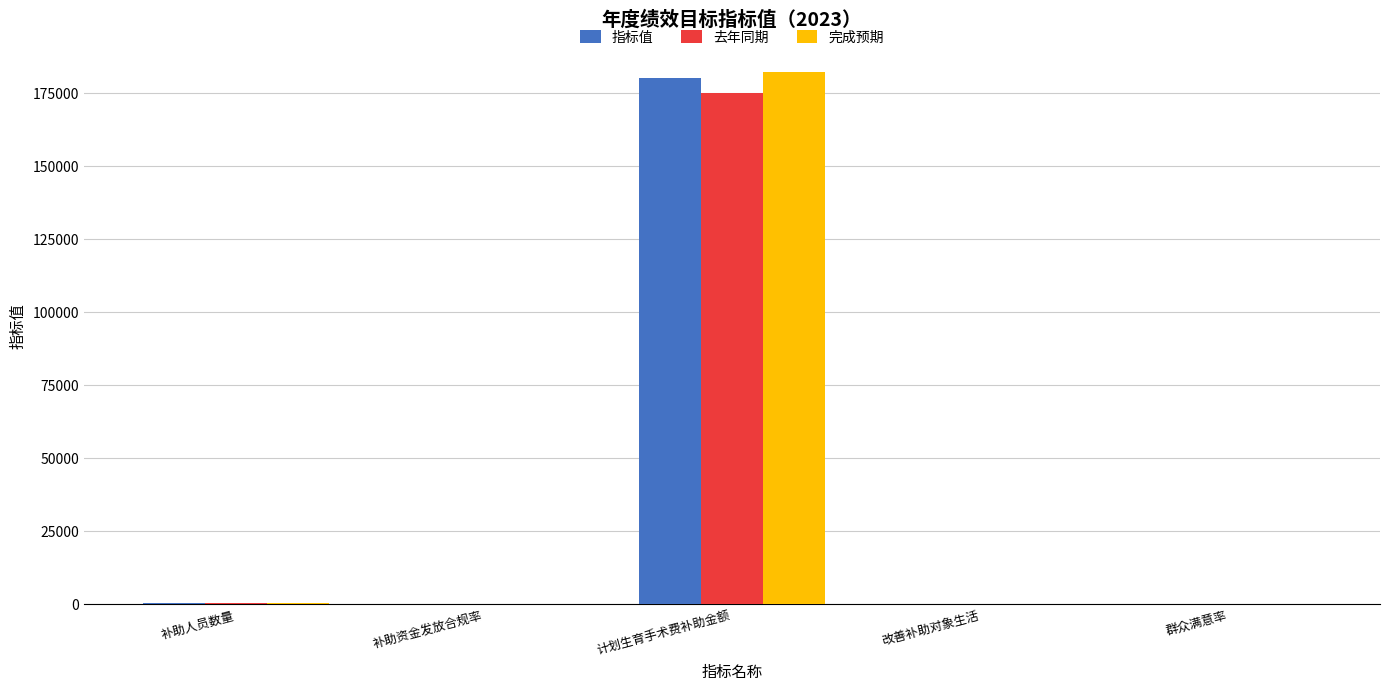

The 去年同期 series shows 269228 at 计划生育手术费补助金额. True or false?

False